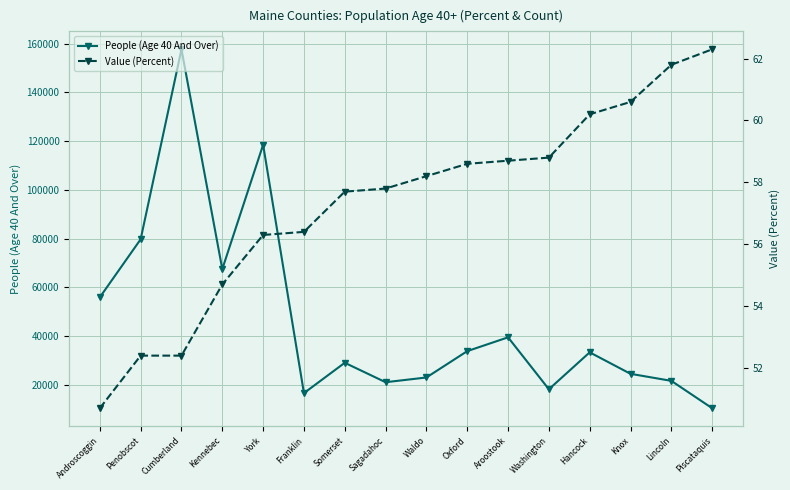

Reading left to right, extract all data points from this chart.

People (Age 40 And Over): Androscoggin=55933.0	Penobscot=79719.0	Cumberland=157619.0	Kennebec=67485.0	York=118482.0	Franklin=16636.0	Somerset=29083.0	Sagadahoc=21108.0	Waldo=23053.0	Oxford=33857.0	Aroostook=39516.0	Washington=18223.0	Hancock=33362.0	Knox=24556.0	Lincoln=21664.0	Piscataquis=10445.0
Value (Percent): Androscoggin=50.7	Penobscot=52.4	Cumberland=52.4	Kennebec=54.7	York=56.3	Franklin=56.4	Somerset=57.7	Sagadahoc=57.8	Waldo=58.2	Oxford=58.6	Aroostook=58.7	Washington=58.8	Hancock=60.2	Knox=60.6	Lincoln=61.8	Piscataquis=62.3